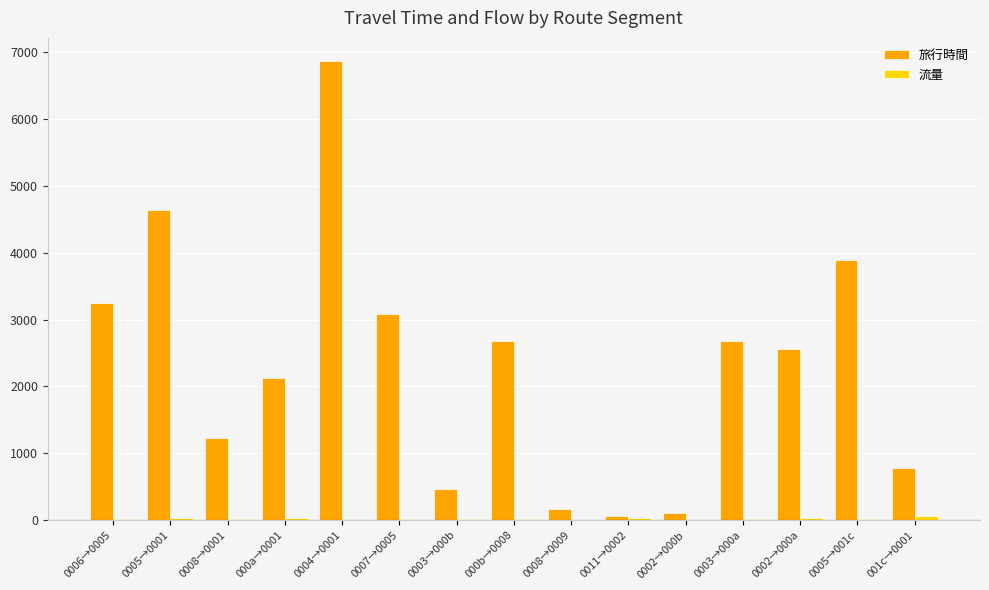

The value of 旅行時間 at 0004→0001 is 10302. True or false?

False